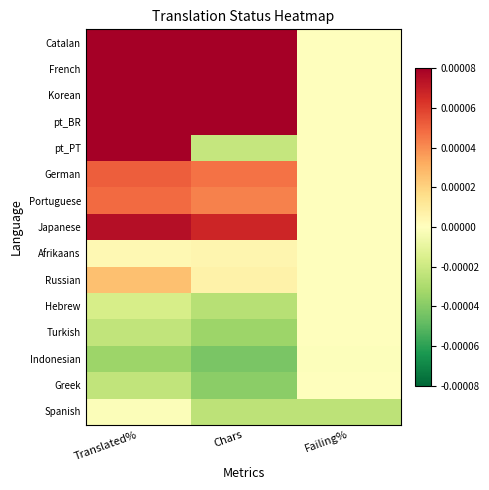

Reading left to right, what are all the values shown in this chart?

Catalan: Translated%=0.0	Chars=0.0	Failing%=-0.0
French: Translated%=0.0	Chars=0.0	Failing%=-0.0
Korean: Translated%=0.0	Chars=0.0	Failing%=-0.0
pt_BR: Translated%=0.0	Chars=0.0	Failing%=-0.0
pt_PT: Translated%=0.0	Chars=-0.0	Failing%=-0.0
German: Translated%=0.0	Chars=0.0	Failing%=-0.0
Portuguese: Translated%=0.0	Chars=0.0	Failing%=-0.0
Japanese: Translated%=0.0	Chars=0.0	Failing%=-0.0
Afrikaans: Translated%=0.0	Chars=0.0	Failing%=-0.0
Russian: Translated%=0.0	Chars=0.0	Failing%=-0.0
Hebrew: Translated%=-0.0	Chars=-0.0	Failing%=-0.0
Turkish: Translated%=-0.0	Chars=-0.0	Failing%=-0.0
Indonesian: Translated%=-0.0	Chars=-0.0	Failing%=-0.0
Greek: Translated%=-0.0	Chars=-0.0	Failing%=-0.0
Spanish: Translated%=-0.0	Chars=-0.0	Failing%=-0.0